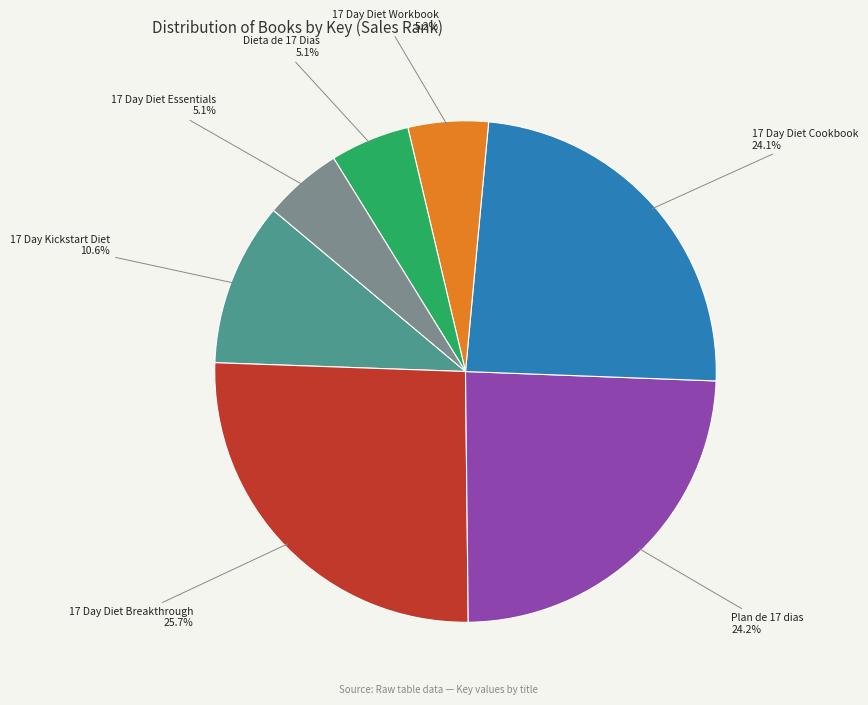

How many segments does this pie chart have?

7